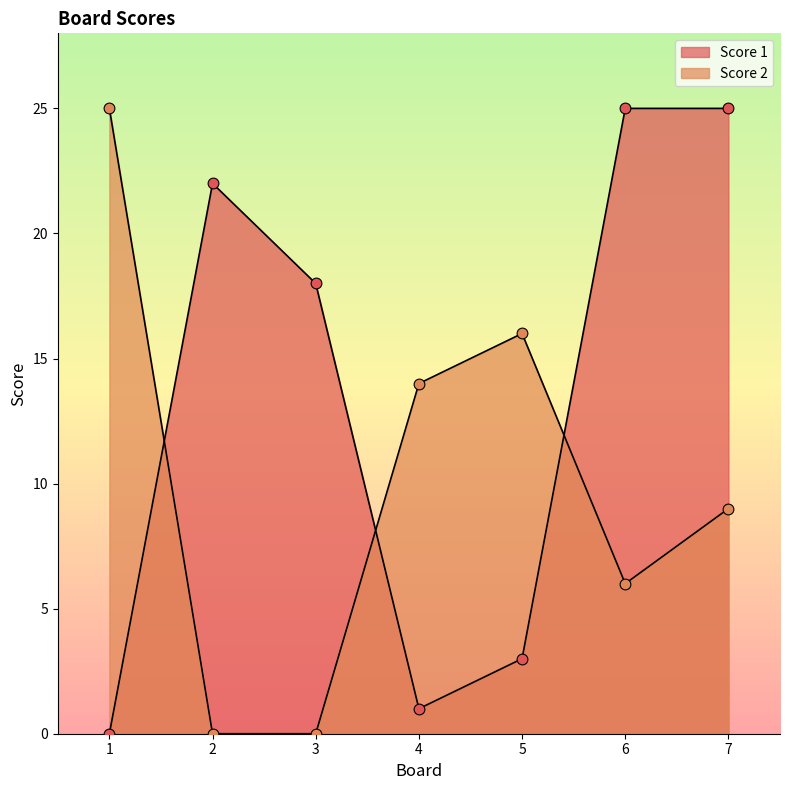

At how many categories does at least one series exceed 2?

7